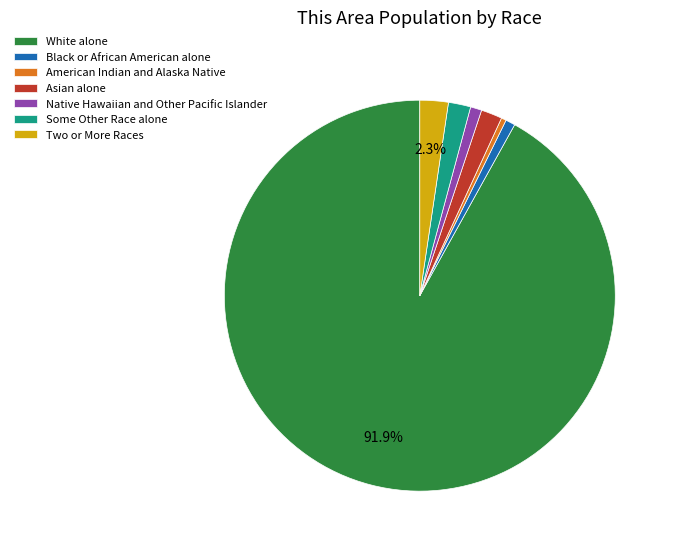

To the nearest percent, what is the average slice percentage?

14%